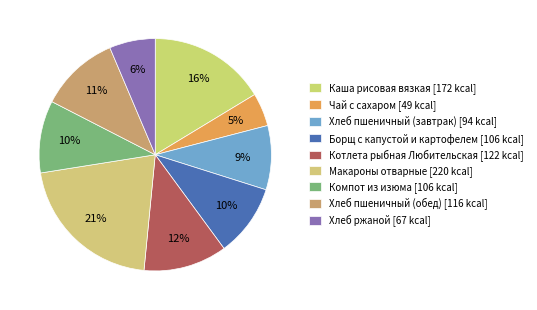

How many slices are in this pie chart?

9